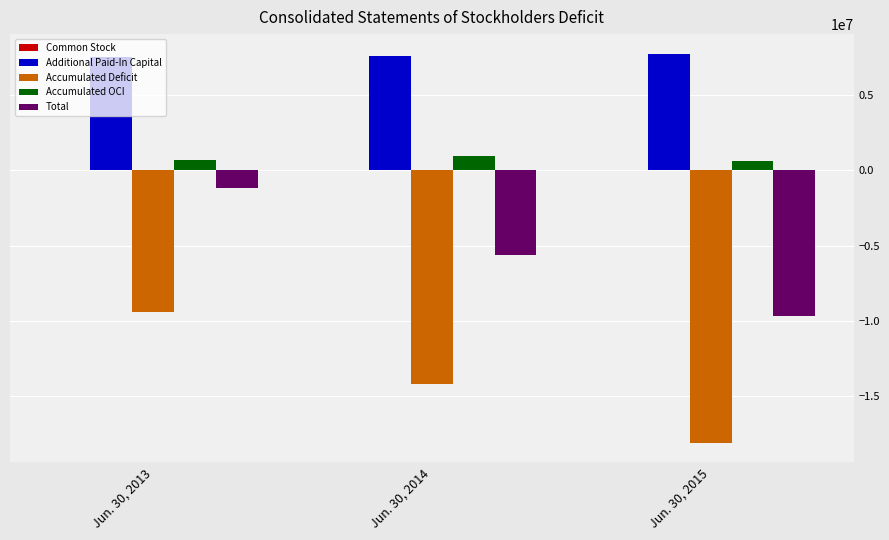

Are the bars horizontal?

No